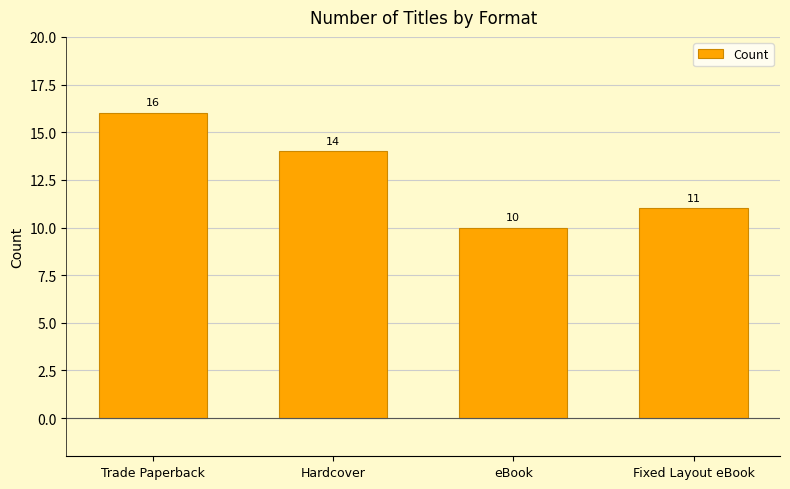

Does the chart contain any negative values?

No